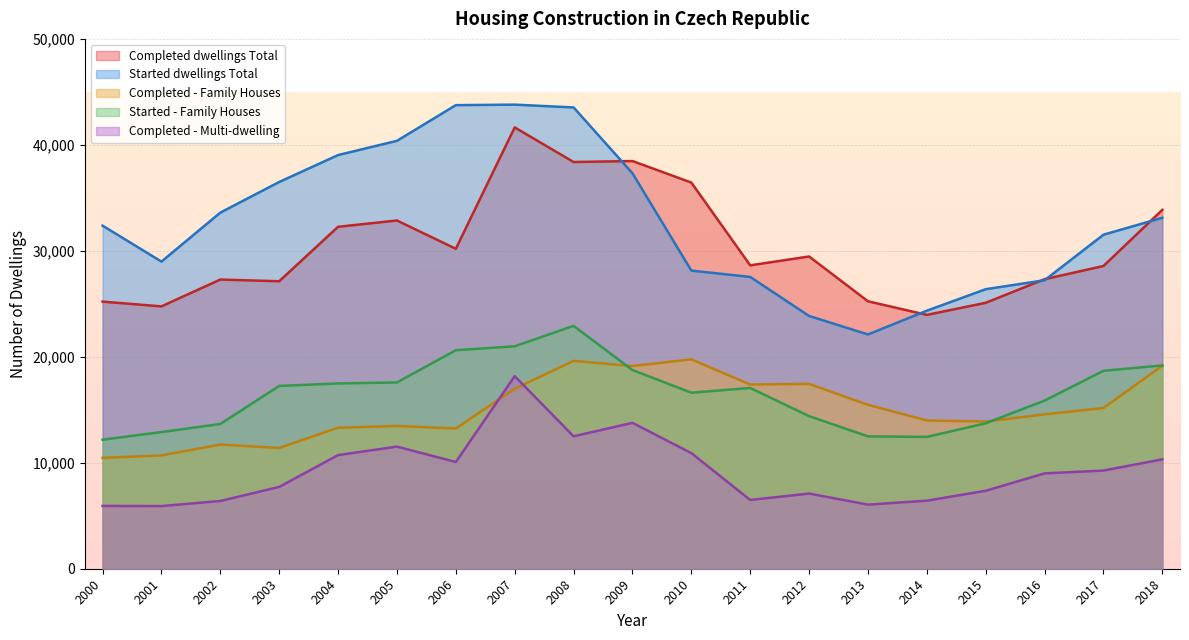

True or false: Completed - Multi-dwelling and Completed dwellings Total cross at least once.

False